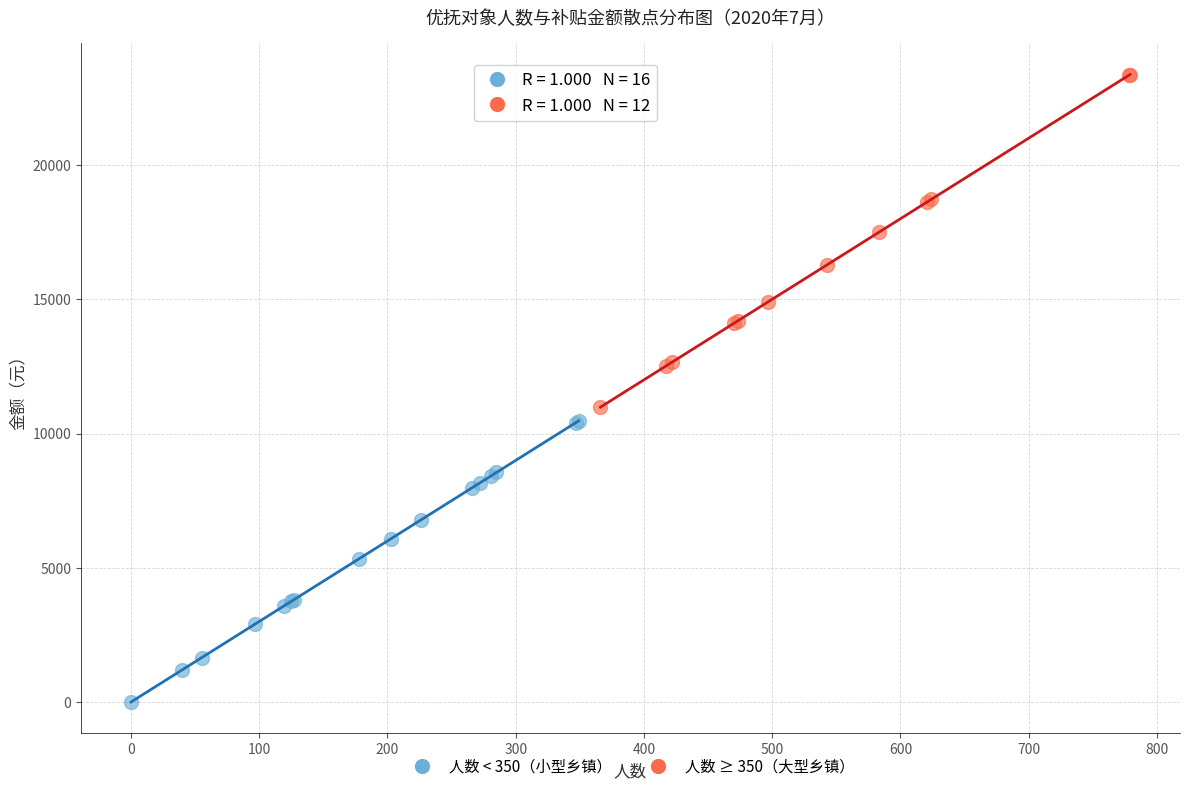

Which series contains the lowest Y value?

人数 < 350（小型乡镇）